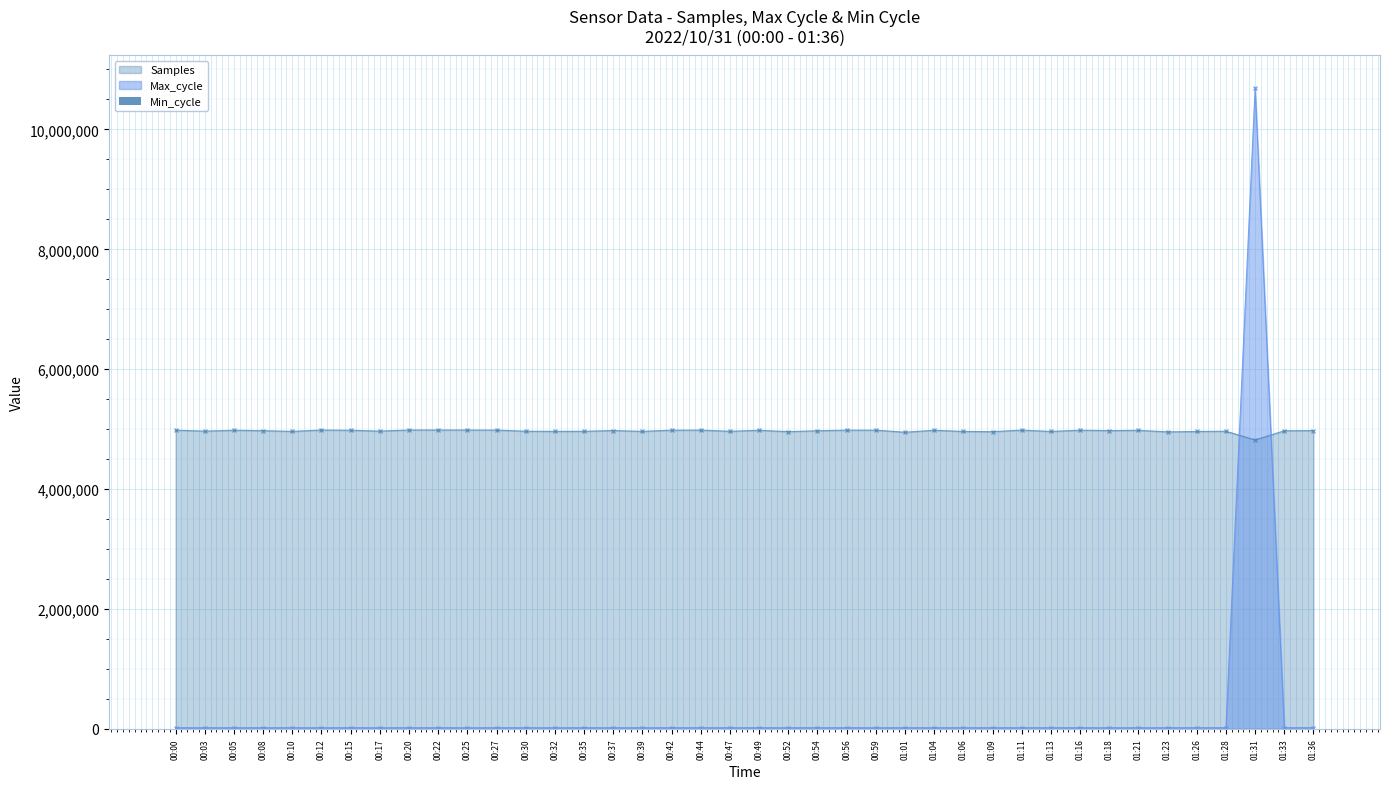

The chart shows a value of 28 at 00:10. True or false?

True